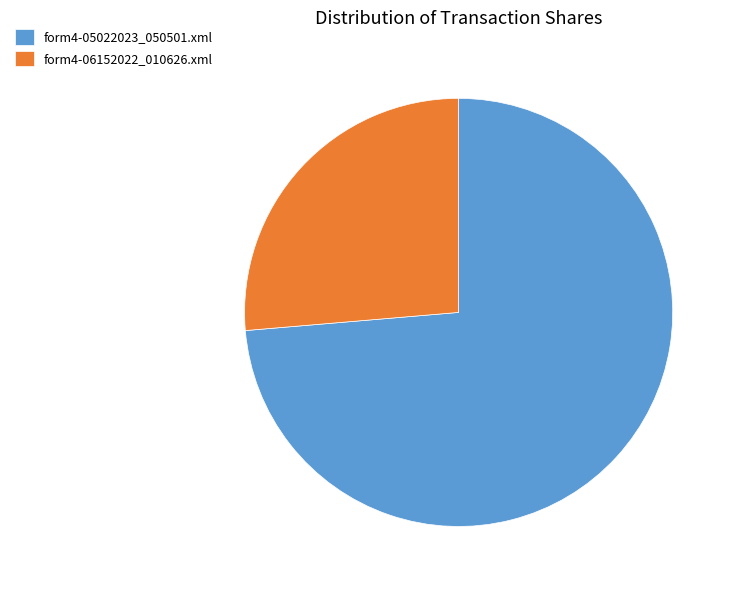

Which category has the smallest portion of the pie?

form4-06152022_010626.xml